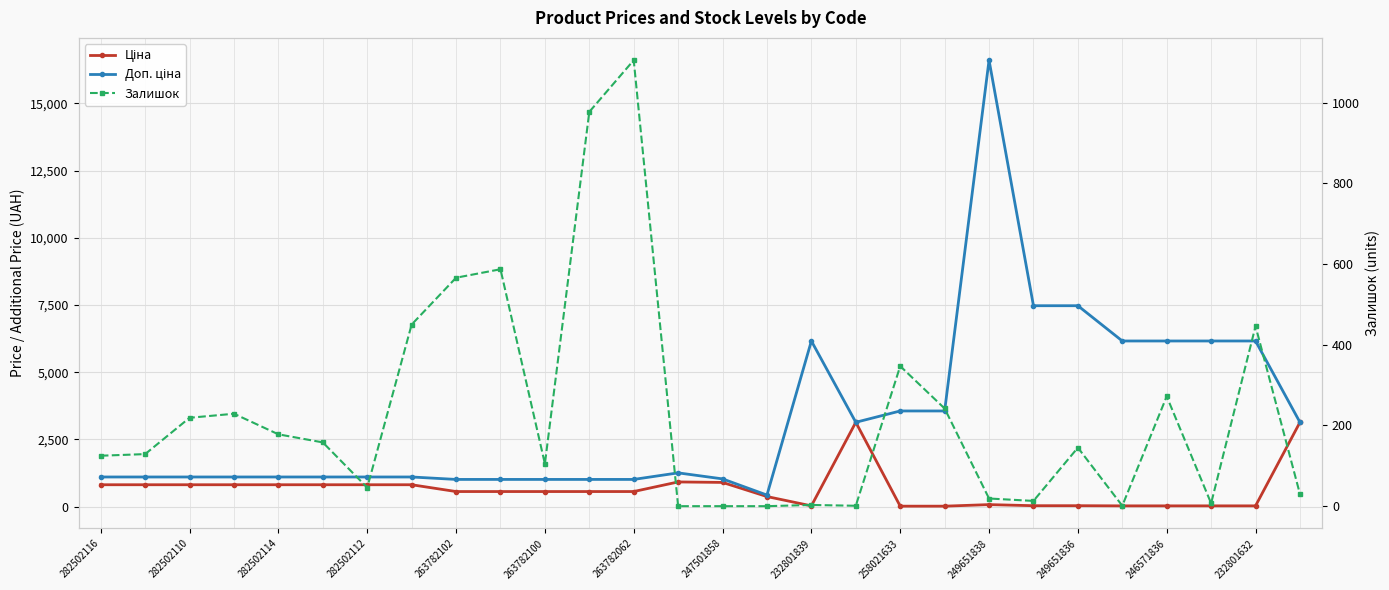

What is the value of the Ціна point at the 8th from the left?

813.0